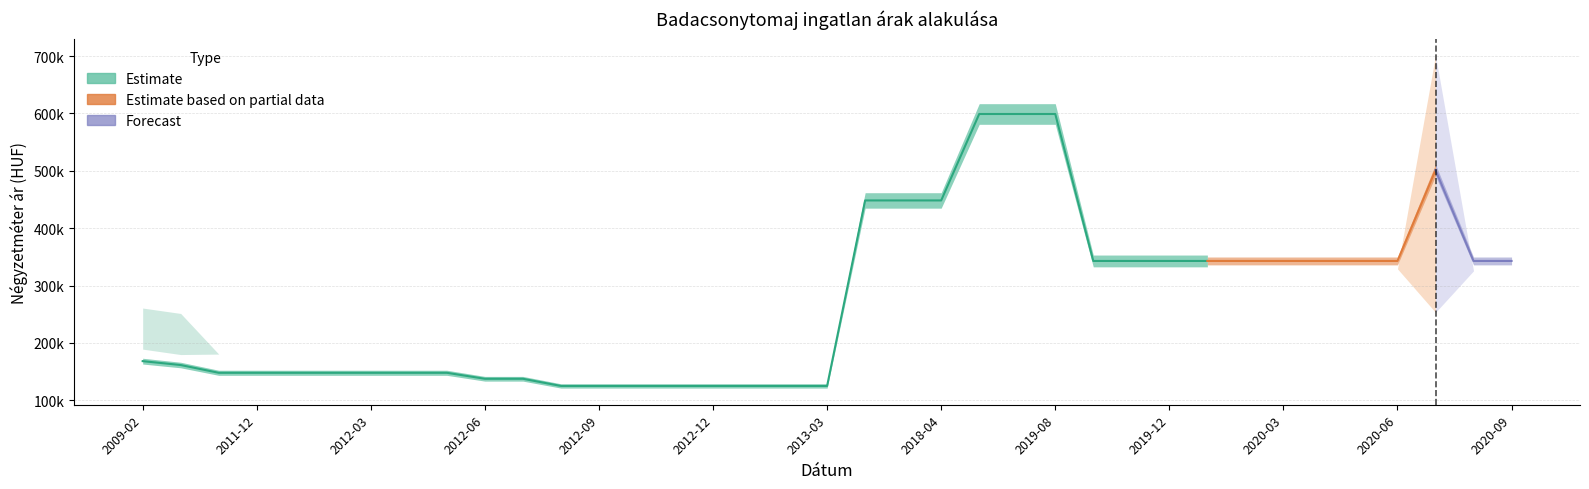

The Átlagos négyzetméter ár series shows 125000 at 2012-08. True or false?

True